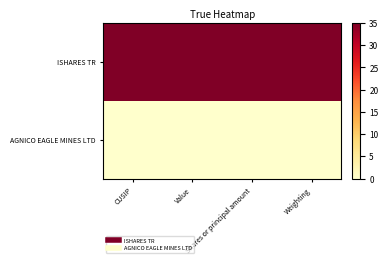

Reading left to right, what are all the values shown in this chart?

ISHARES TR: CUSIP=35	Value=35	Shares or principal amount=35	Weighting=35
AGNICO EAGLE MINES LTD: CUSIP=0	Value=0	Shares or principal amount=0	Weighting=0